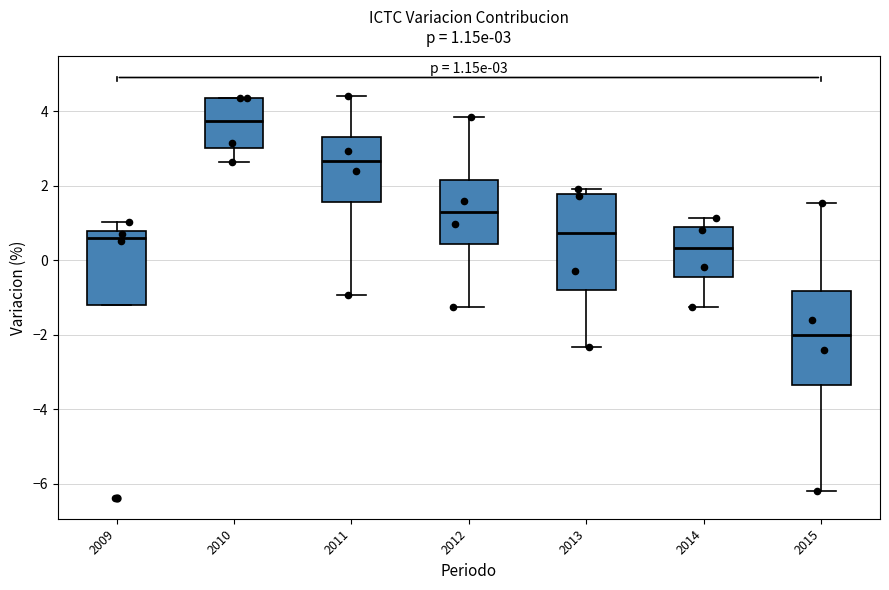

Which box has the lowest median line?

2015